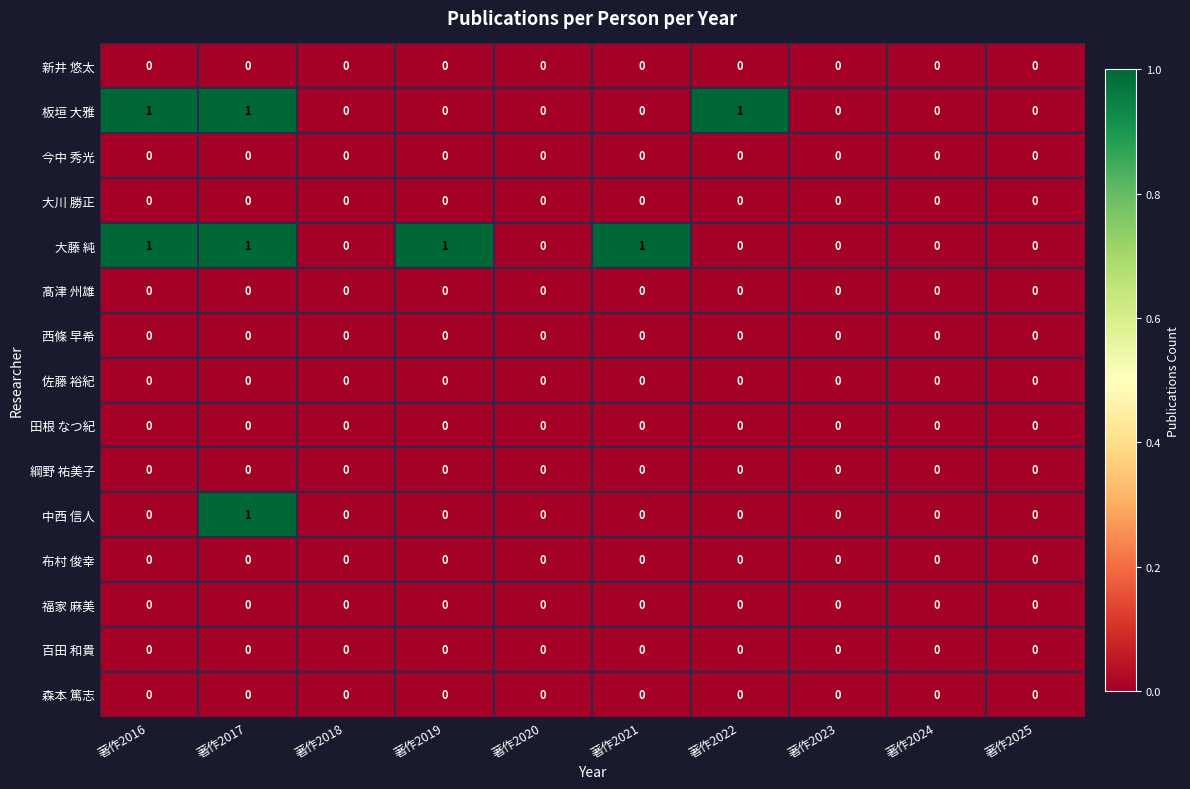

What is the maximum value shown in the chart?

1